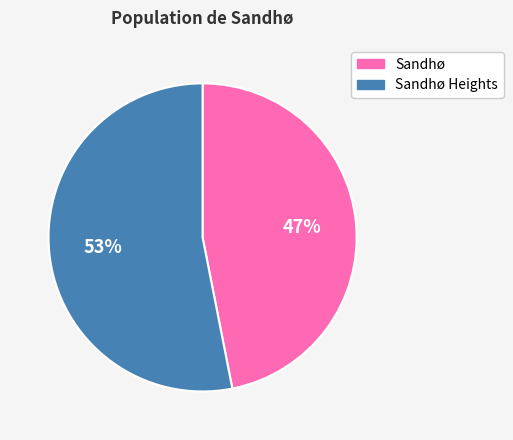

To the nearest percent, what is the difference between the largest and smallest slice percentages?

6%